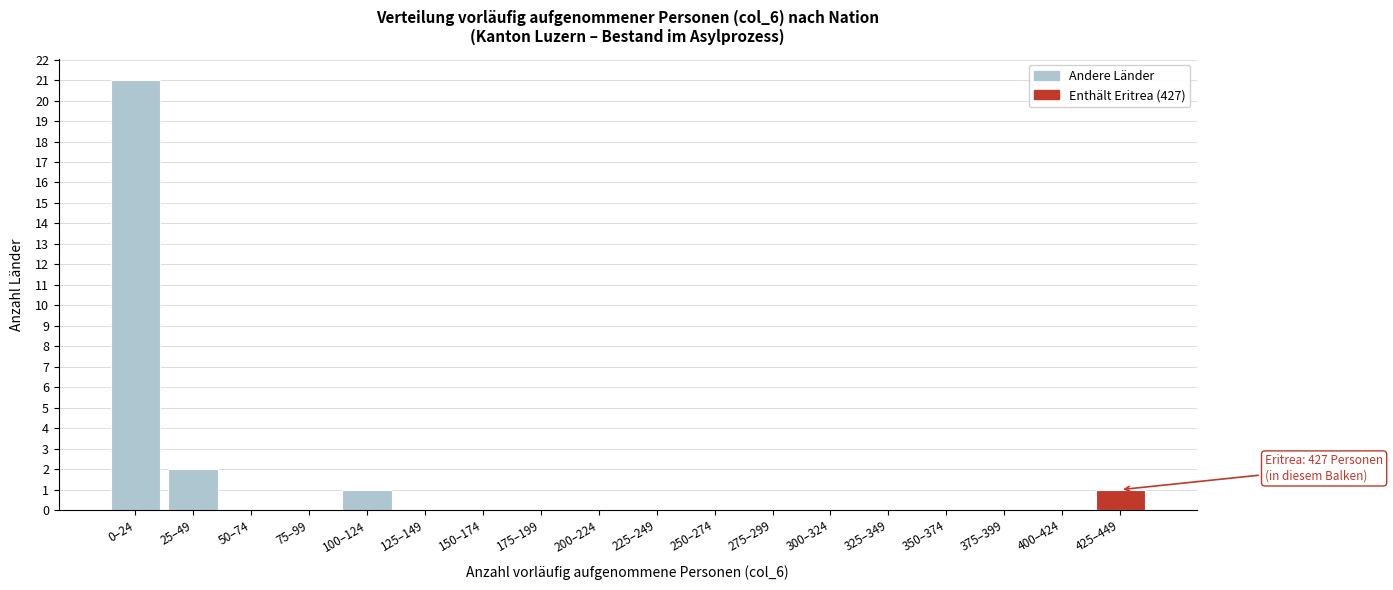

Reading left to right, transcribe all the data shown in this chart.

0–24=21	25–49=2	50–74=0	75–99=0	100–124=1	125–149=0	150–174=0	175–199=0	200–224=0	225–249=0	250–274=0	275–299=0	300–324=0	325–349=0	350–374=0	375–399=0	400–424=0	425–449=1